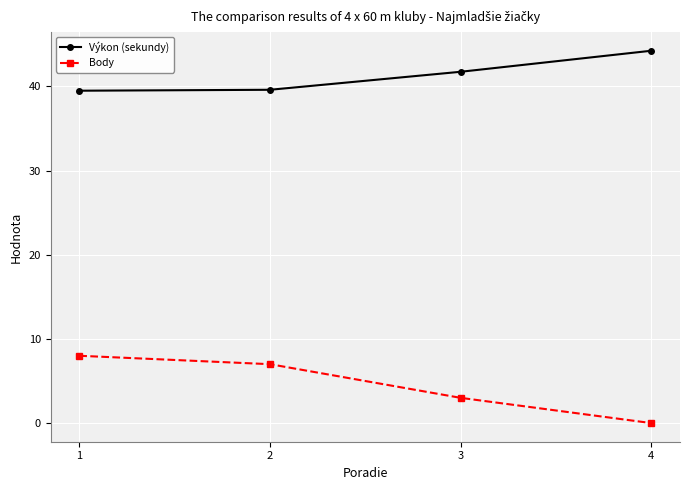

How many distinct data groups are displayed?

2